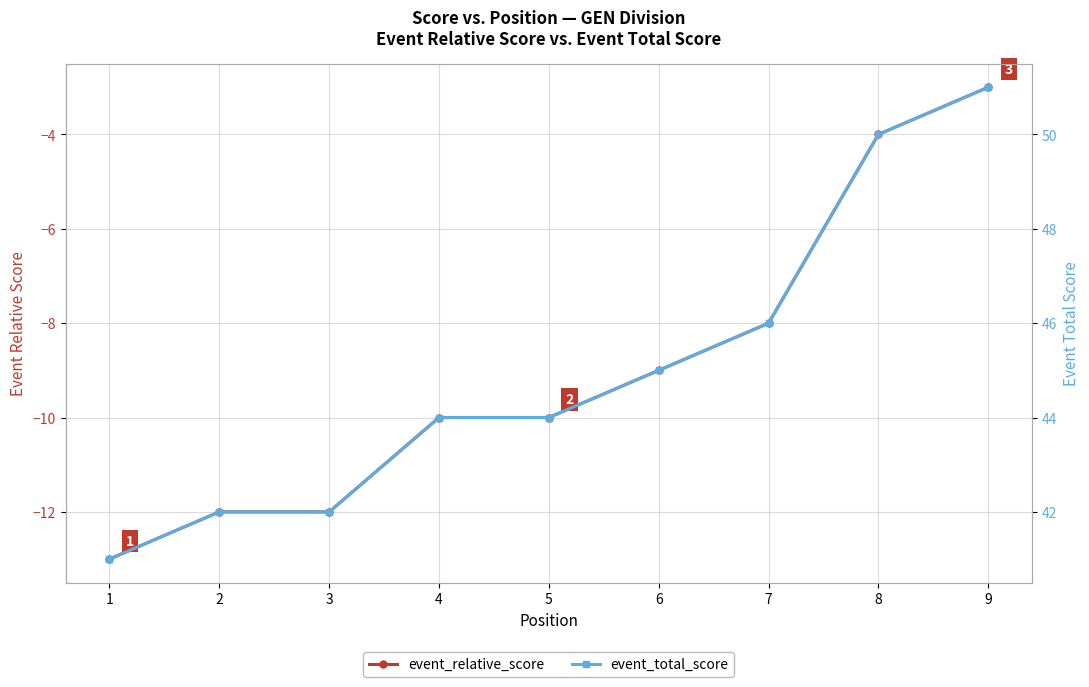

Which category has the lowest value in the event_relative_score series?

1